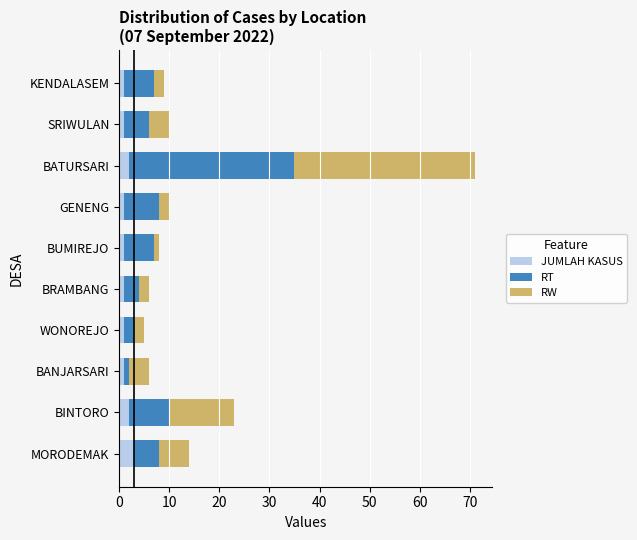

True or false: JUMLAH KASUS has a value of 2 at BINTORO.

True